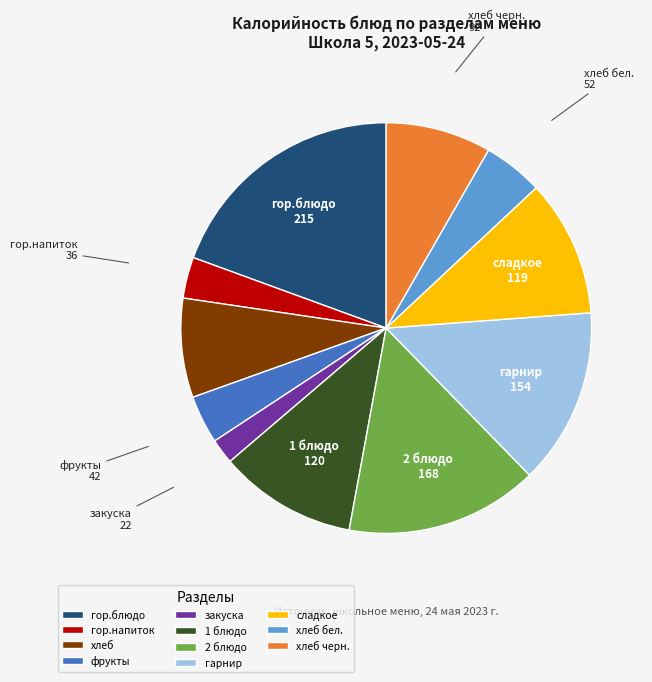

How many slices are in this pie chart?

11